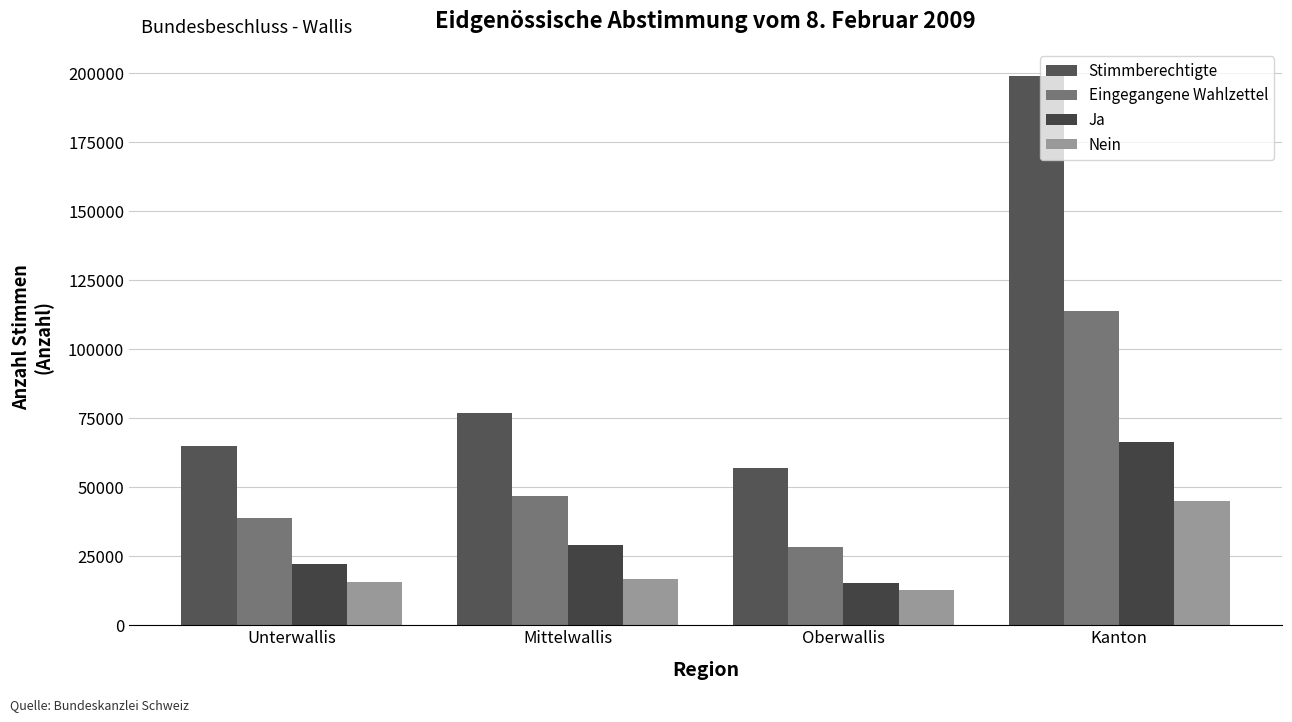

Read the Eingegangene Wahlzettel value at Mittelwallis.

46699